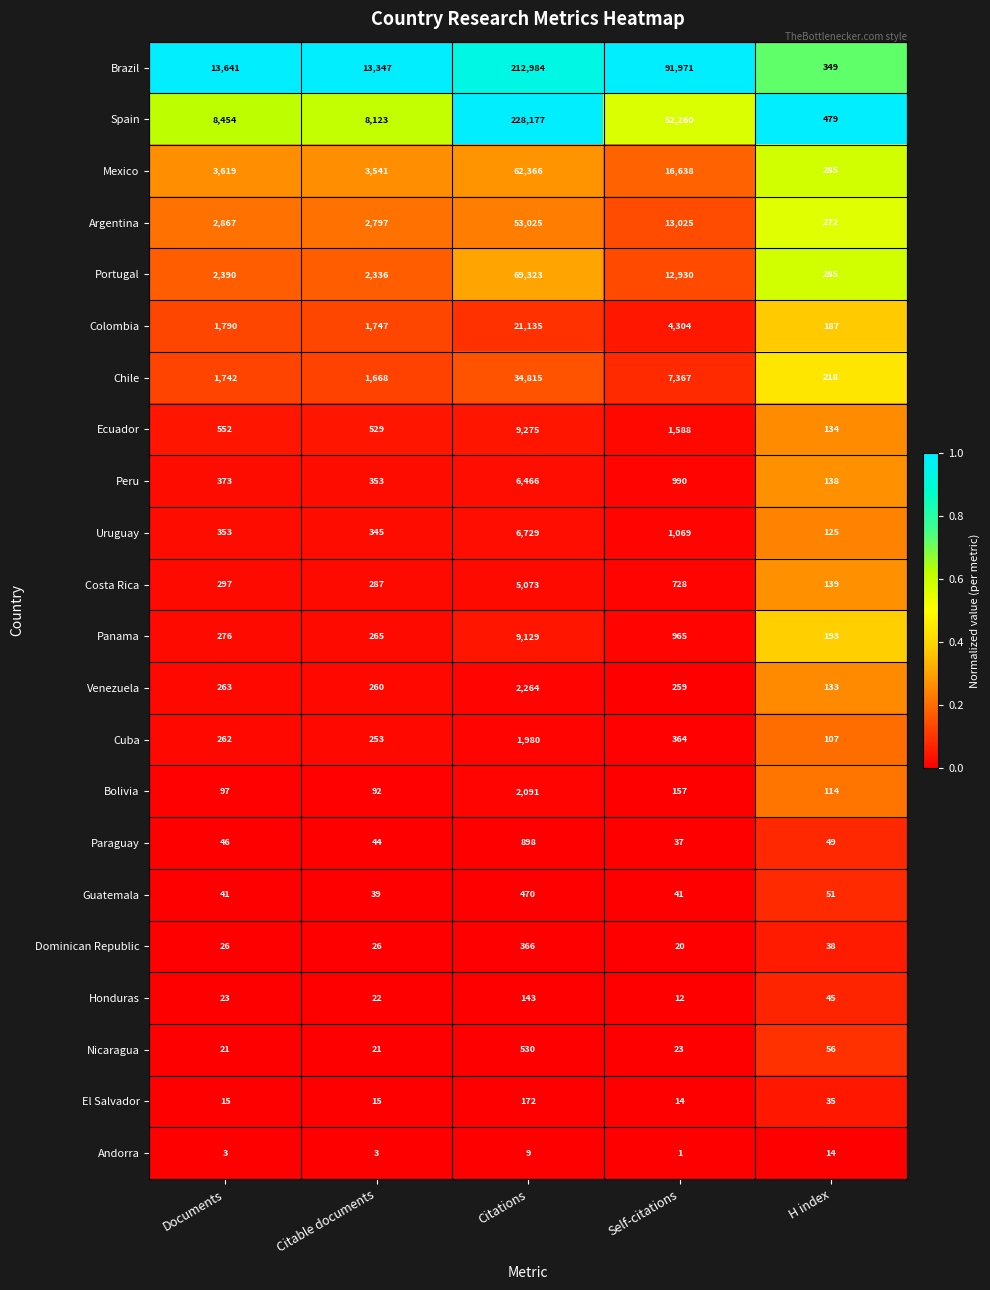

Which series changed the most between Documents and Citable documents?

Spain